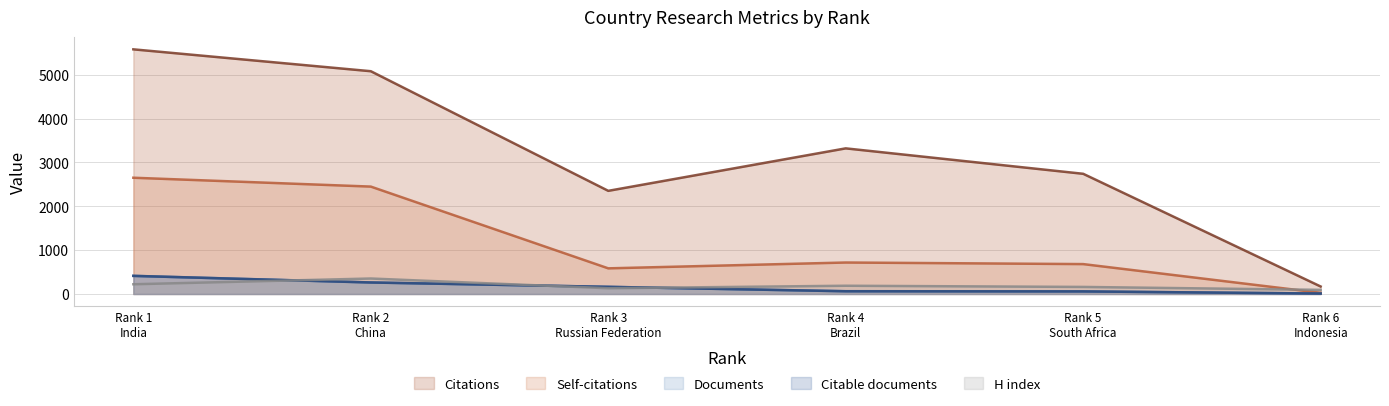

What are all the series names shown in the legend?

Citations, Self-citations, Documents, Citable documents, H index